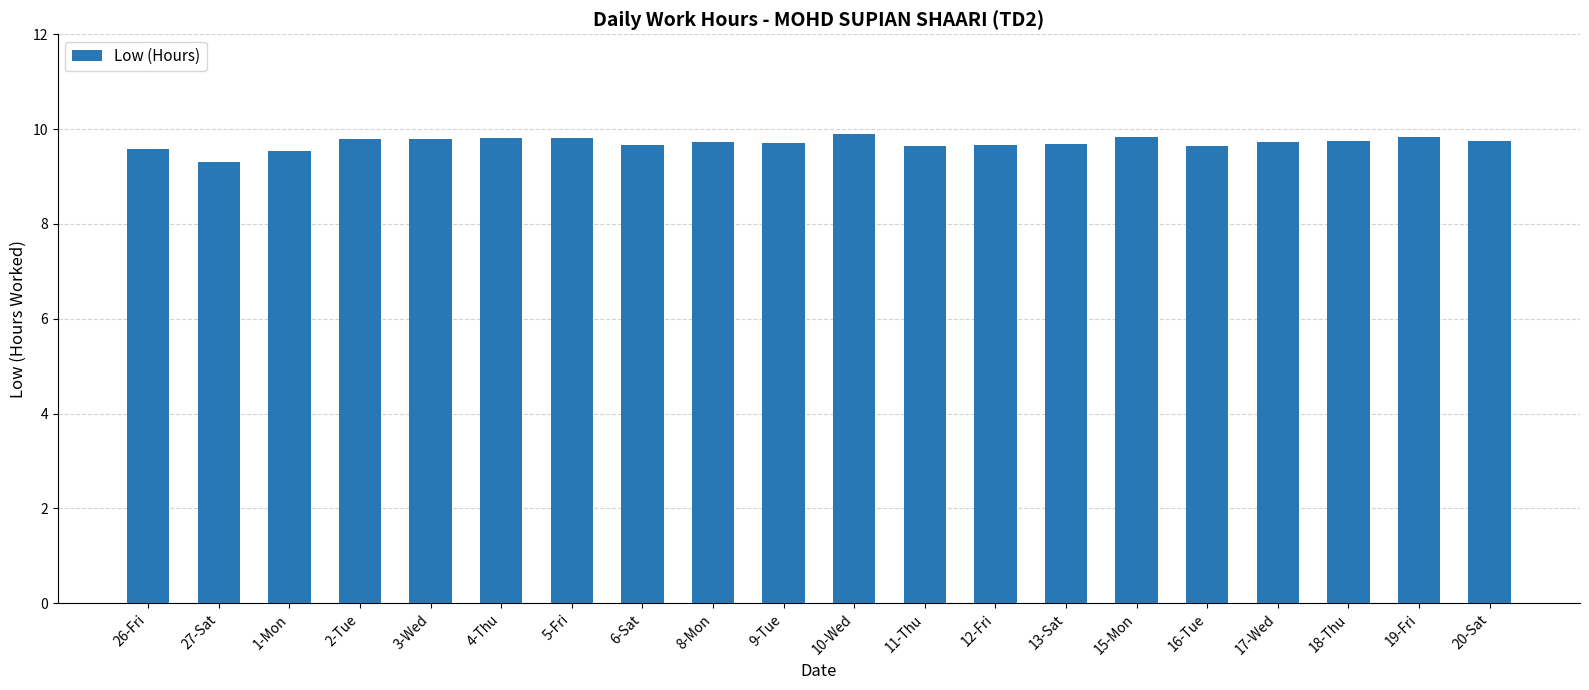

Approximately how many times larger is the value at 4-Thu compared to 5-Fri?

1.0